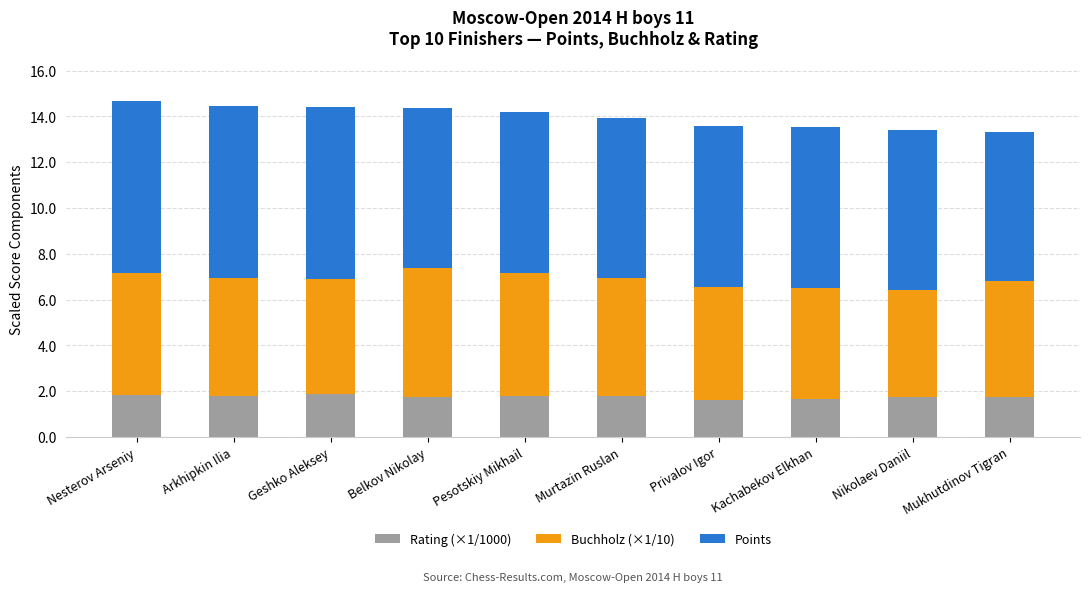

What is the minimum value for Rating (×1/1000)?

1.6